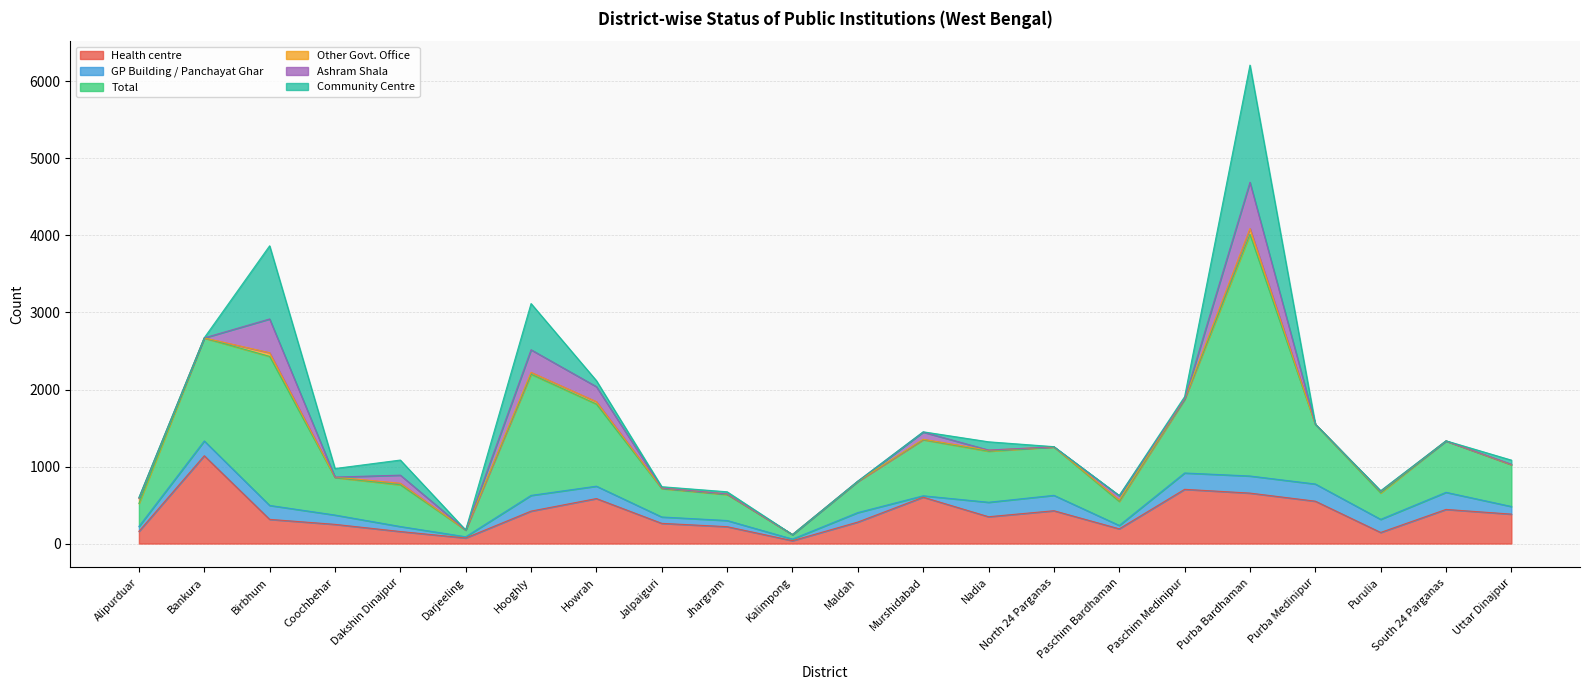

Is it true that Health centre equals 283 at South 24 Parganas?

False